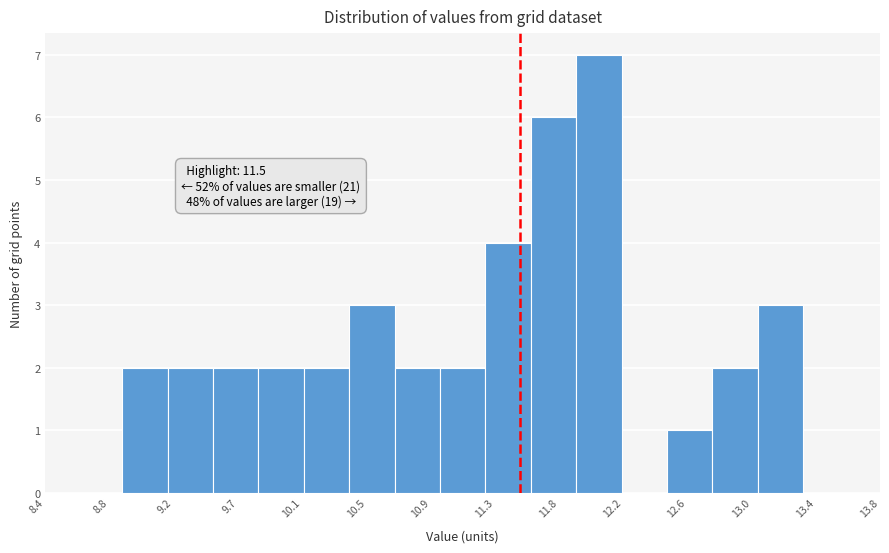

Which range on the x-axis has the tallest bar?

11.85 to 12.15